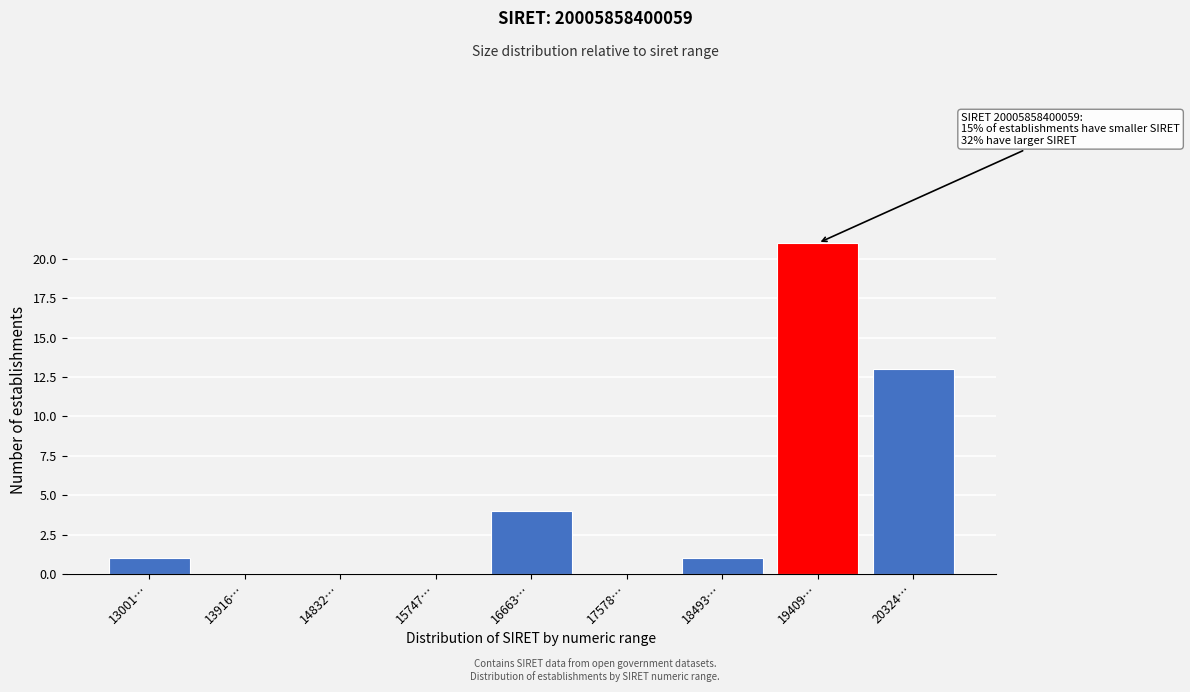

Reading right to left, extract all data points from this chart.

20324…=13	19409…=21	18493…=1	17578…=0	16663…=4	15747…=0	14832…=0	13916…=0	13001…=1